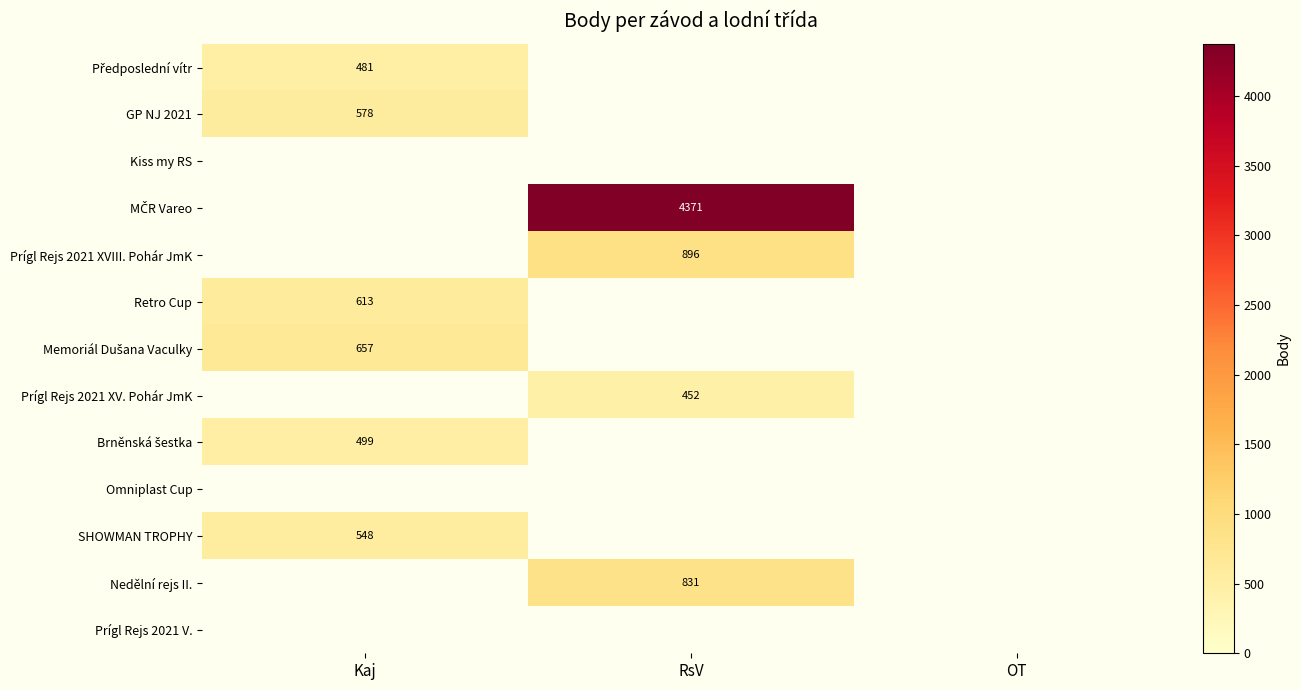

Which category has the highest value across all series?

RsV